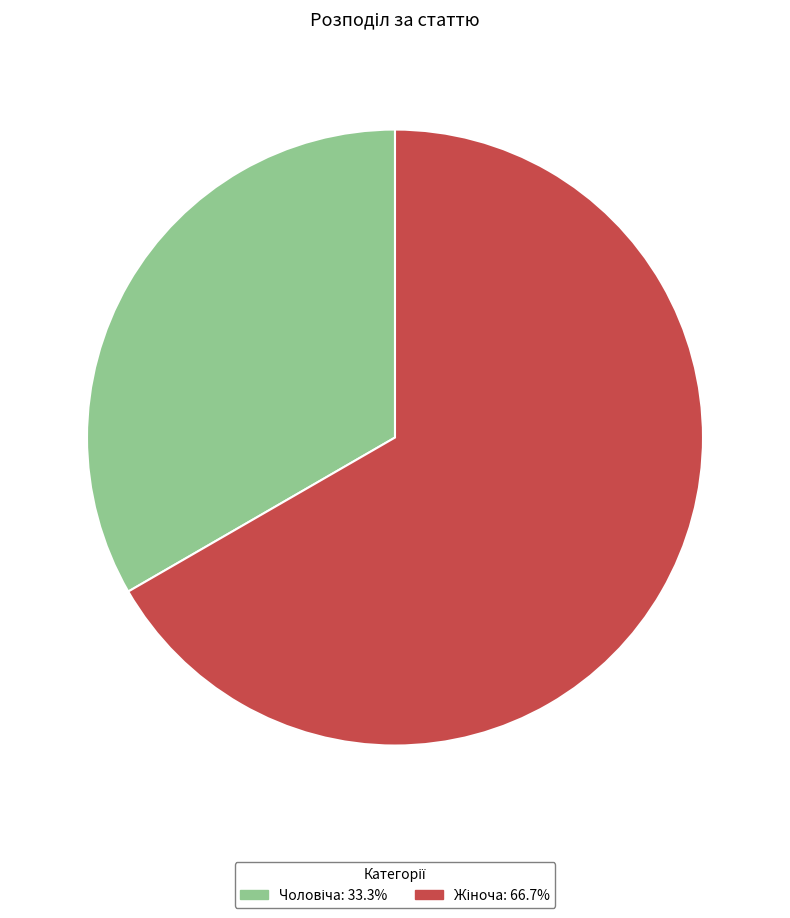

Is there any slice that represents more than half of the pie?

Yes